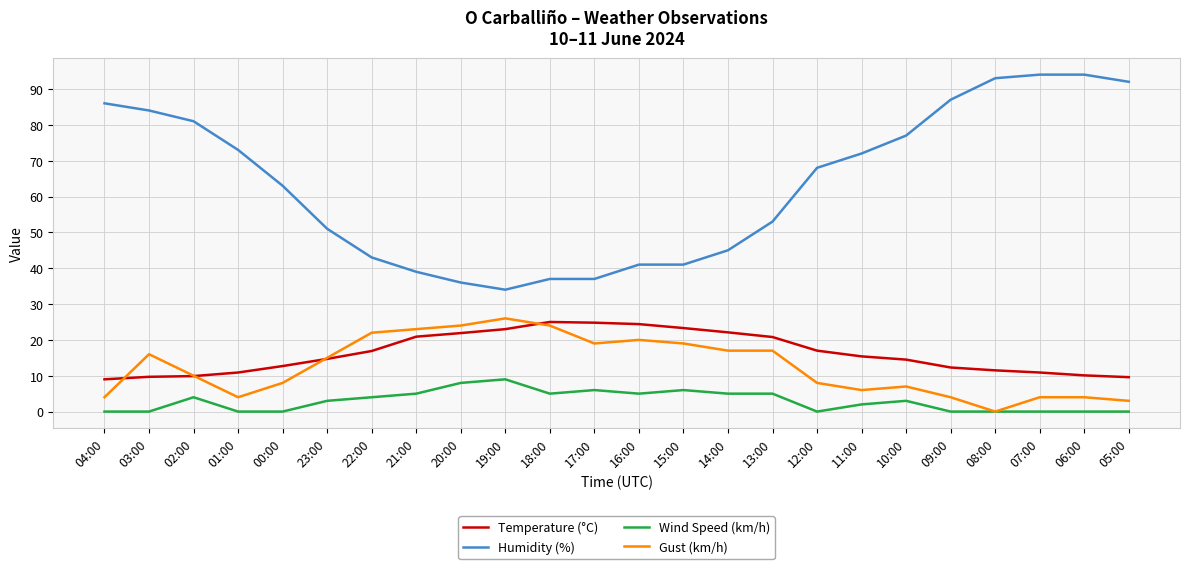

Which series has the largest range (max minus min)?

Humidity (%)